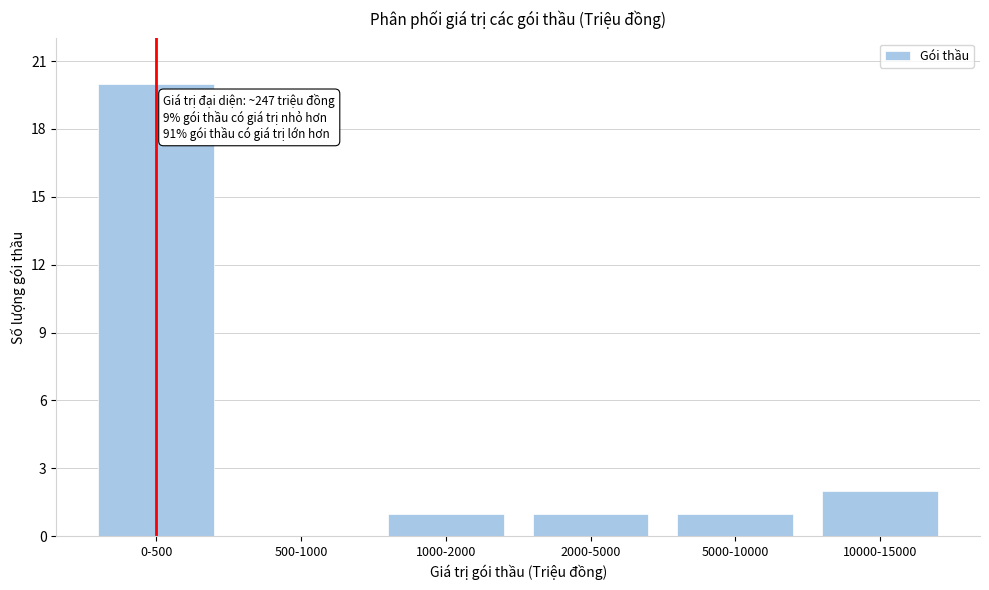

Reading right to left, what are all the values shown in this chart?

10000-15000=2	5000-10000=1	2000-5000=1	1000-2000=1	500-1000=0	0-500=20